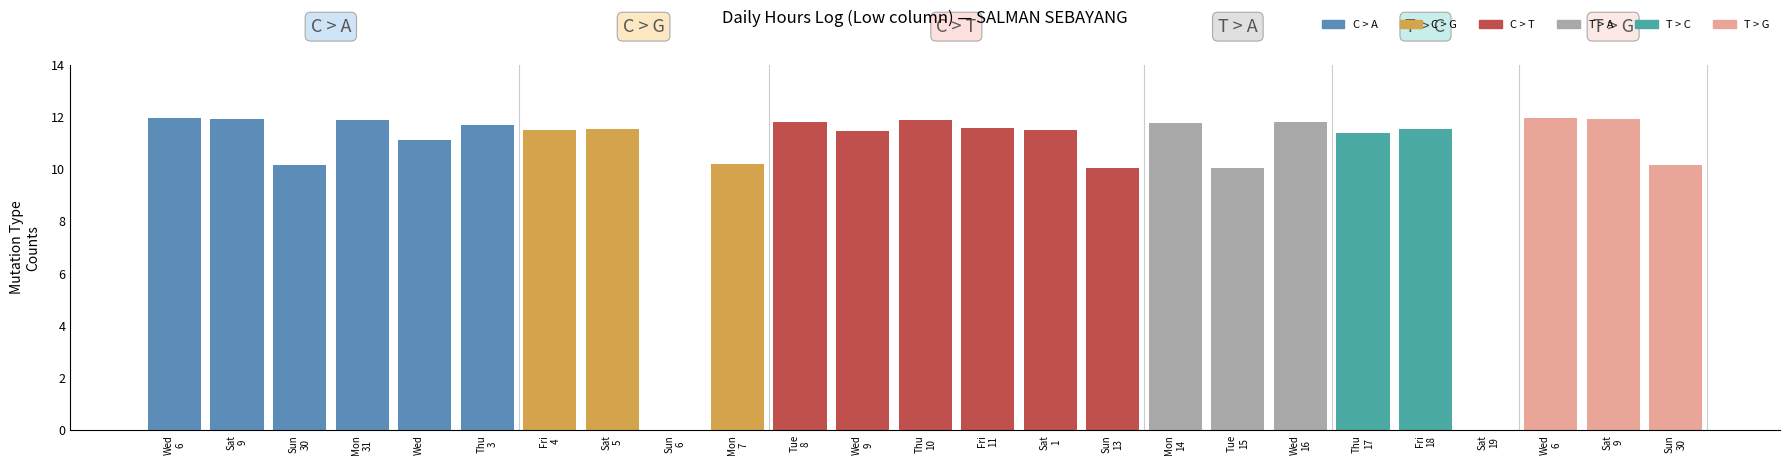

Are the bars horizontal?

No